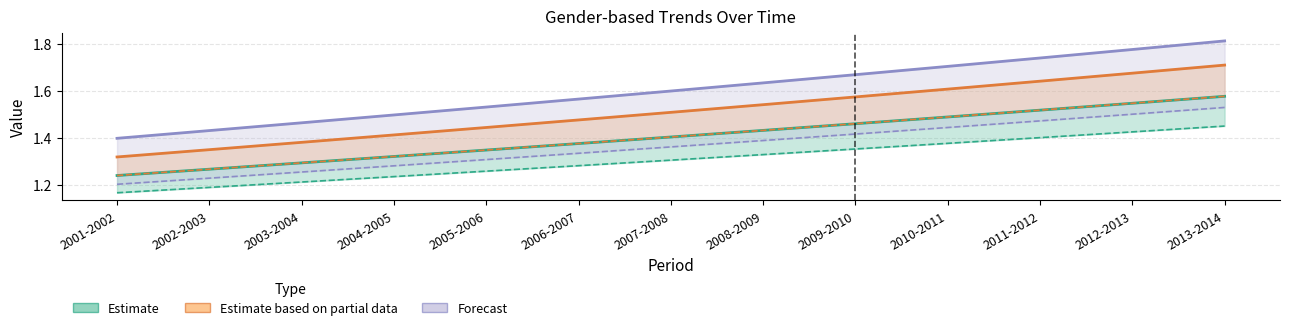

What is the difference between the highest and lowest values at 2003-2004?

0.2